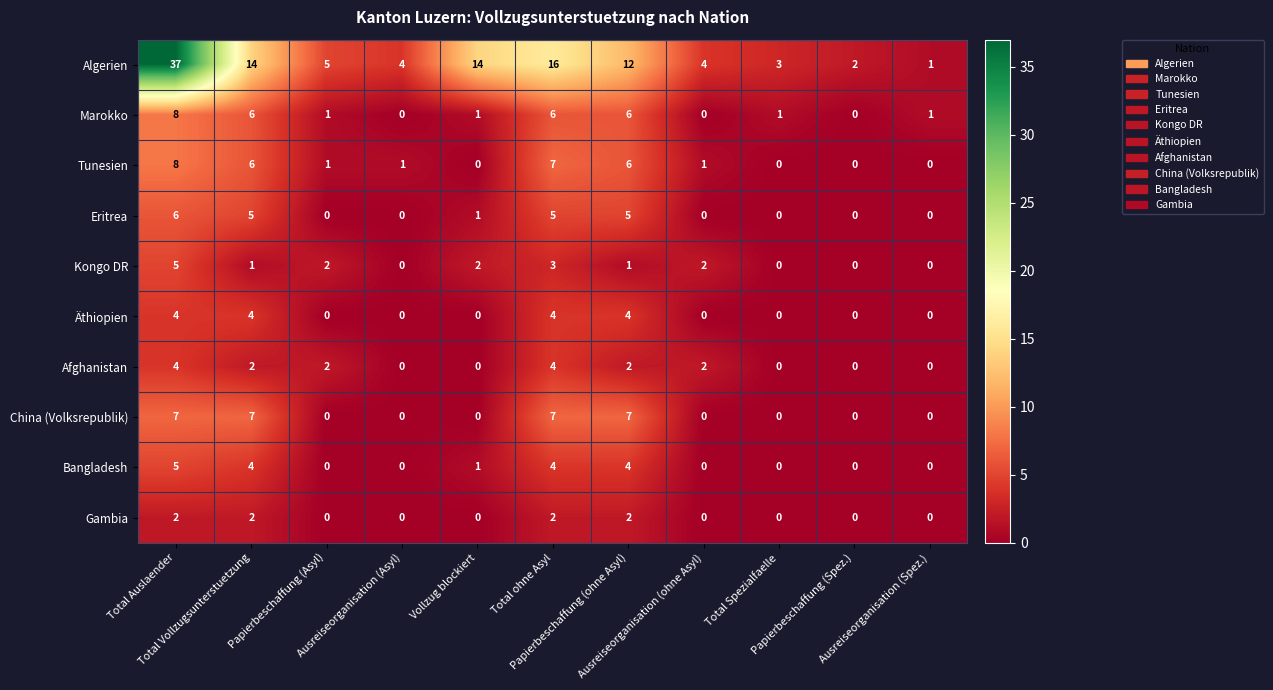

Which series has the largest total across all categories?

Algerien